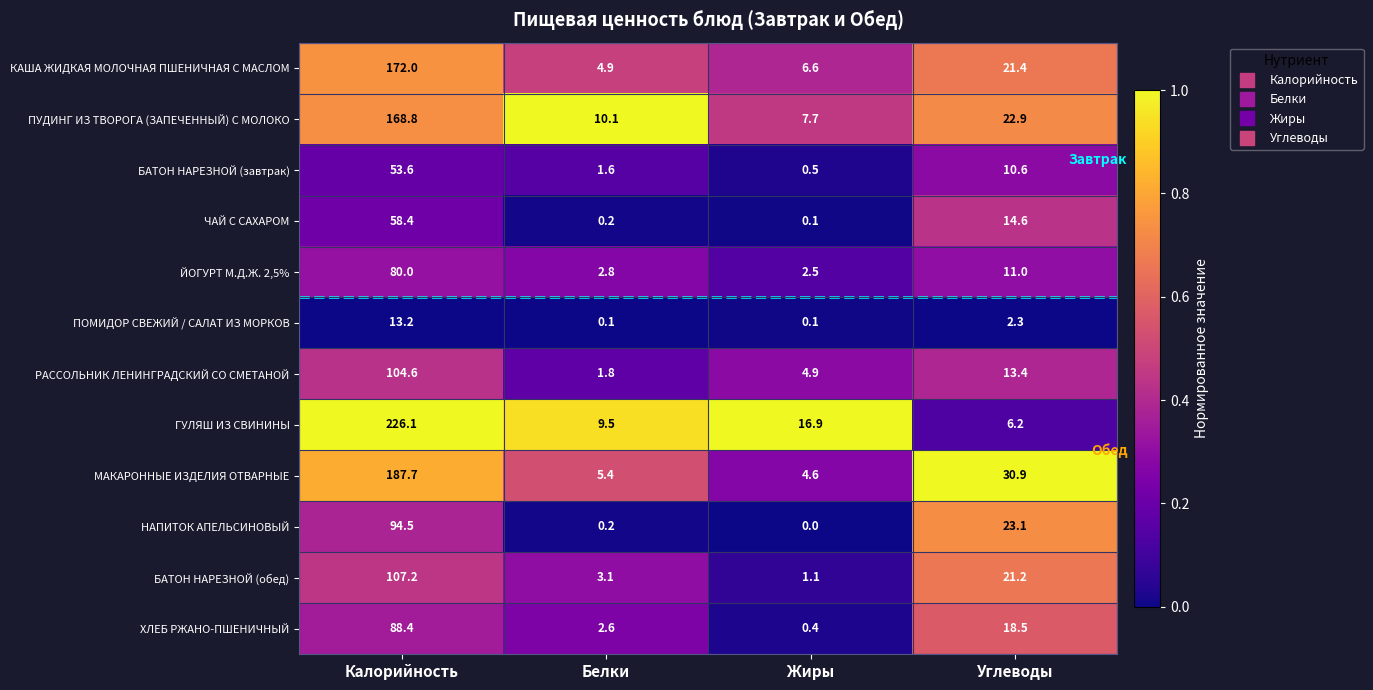

At which category does the chart reach its peak across all series?

Калорийность